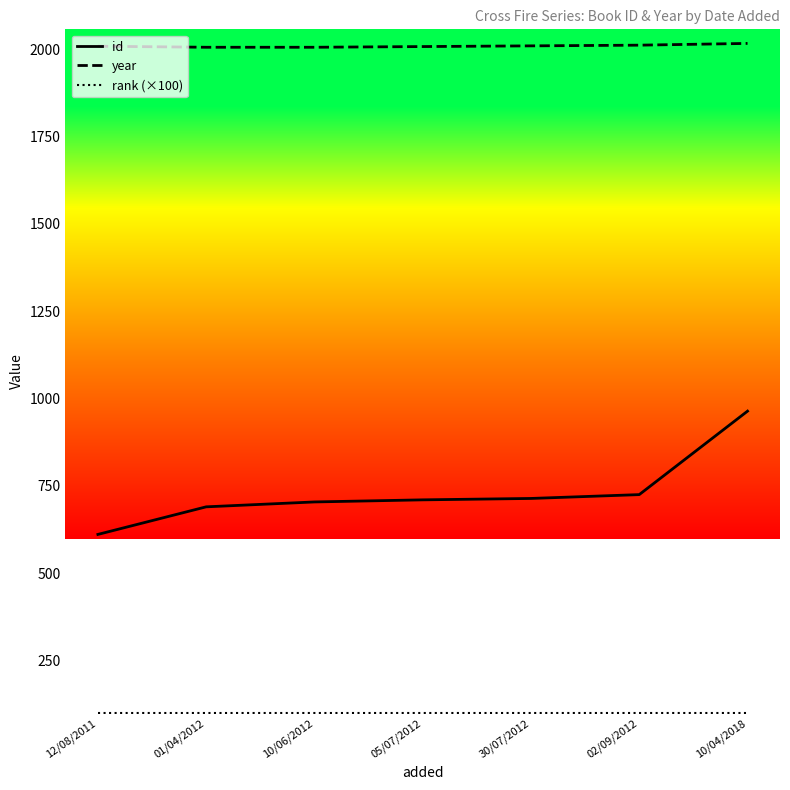

True or false: id and year cross at least once.

False